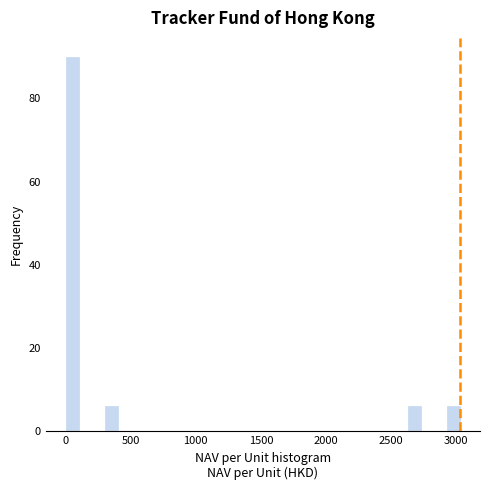

Around what value on the x-axis is the tallest bar? Give the approximate position of its centre, as read against the axis.

50